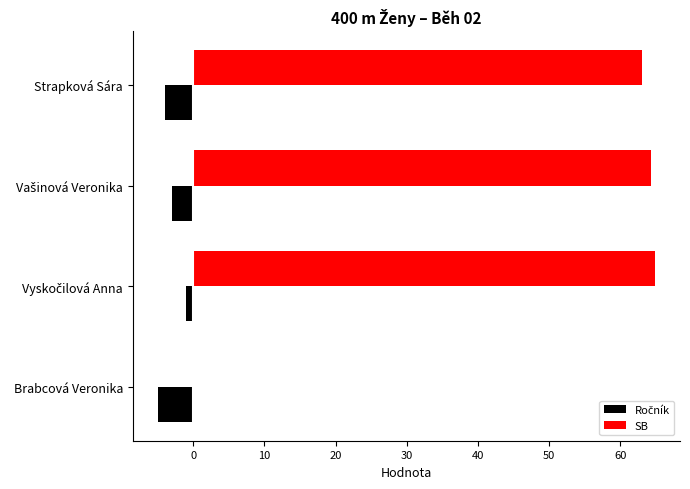

Which series has the largest total across all categories?

SB